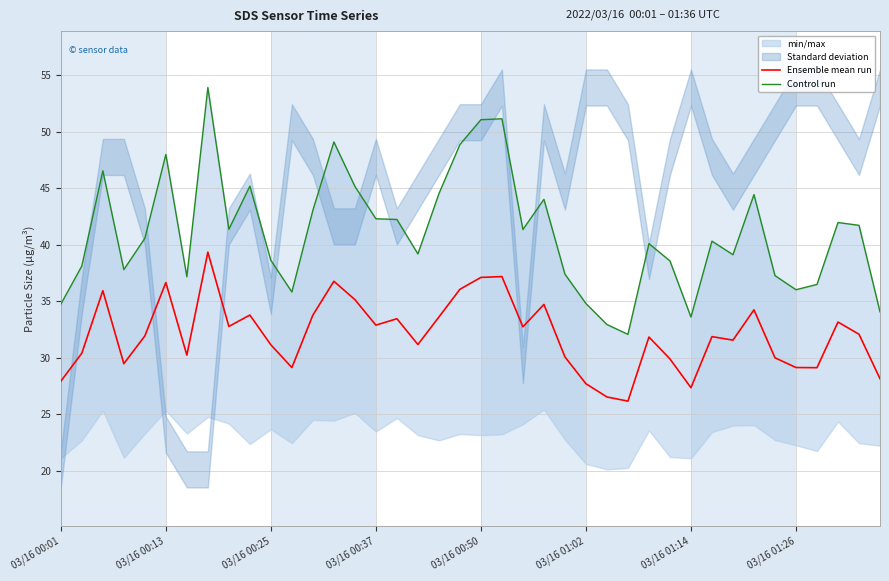

What is the value of the Control run point at the 39th from the left?

41.7